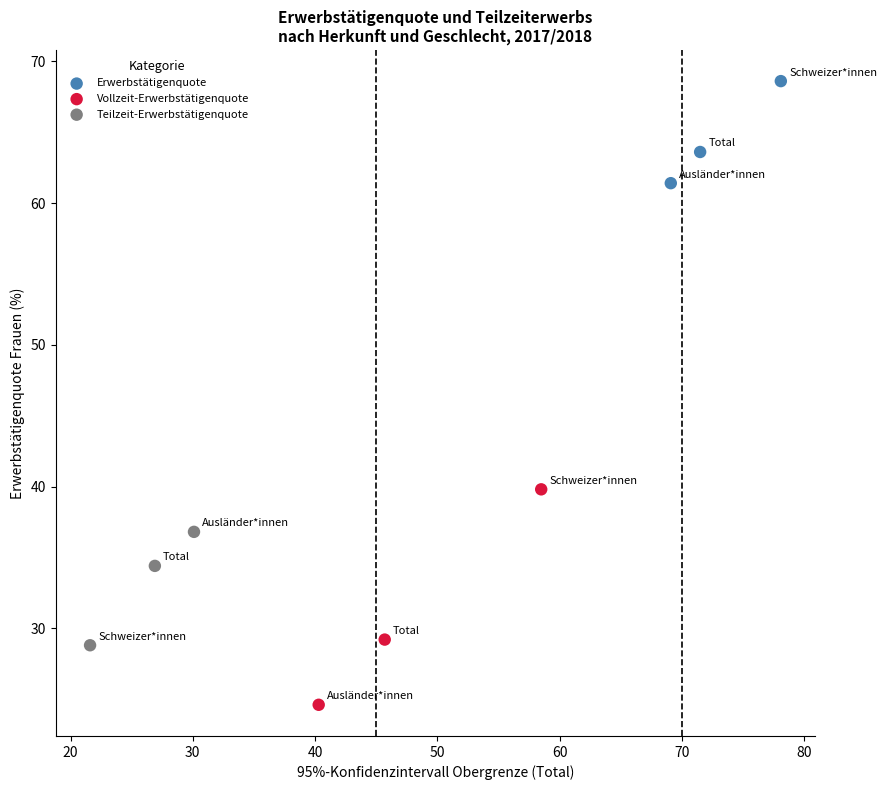

Which series contains the lowest Y value?

Vollzeit-Erwerbstätigenquote